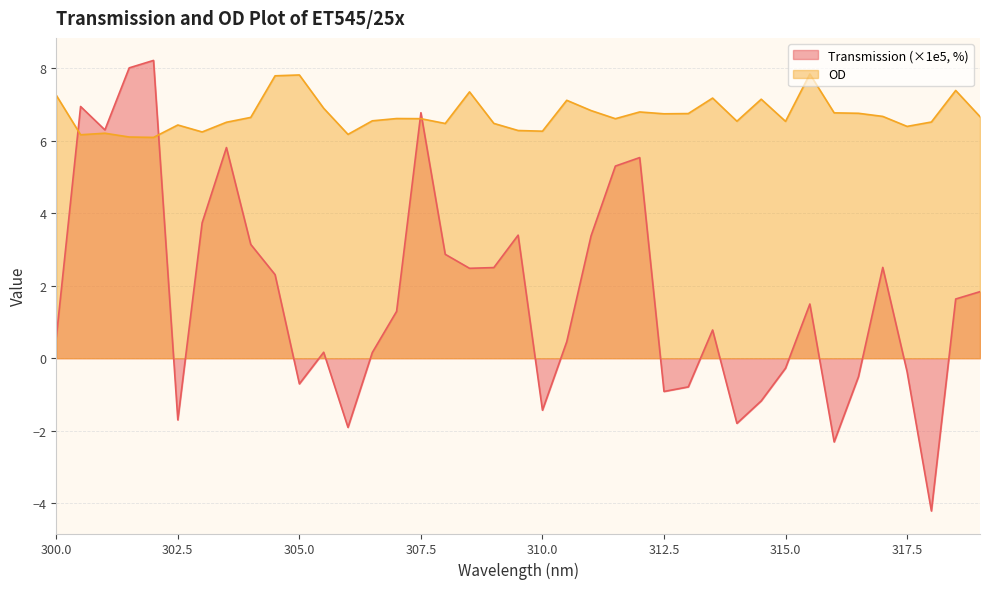

Read the Transmission value at 311.

3.4